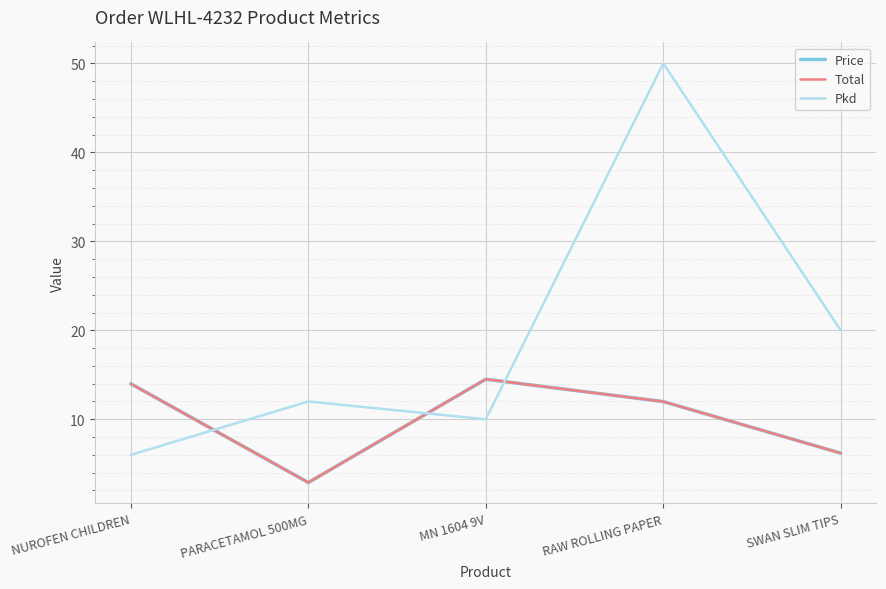

How many intersections are there between Total and Pkd?

3